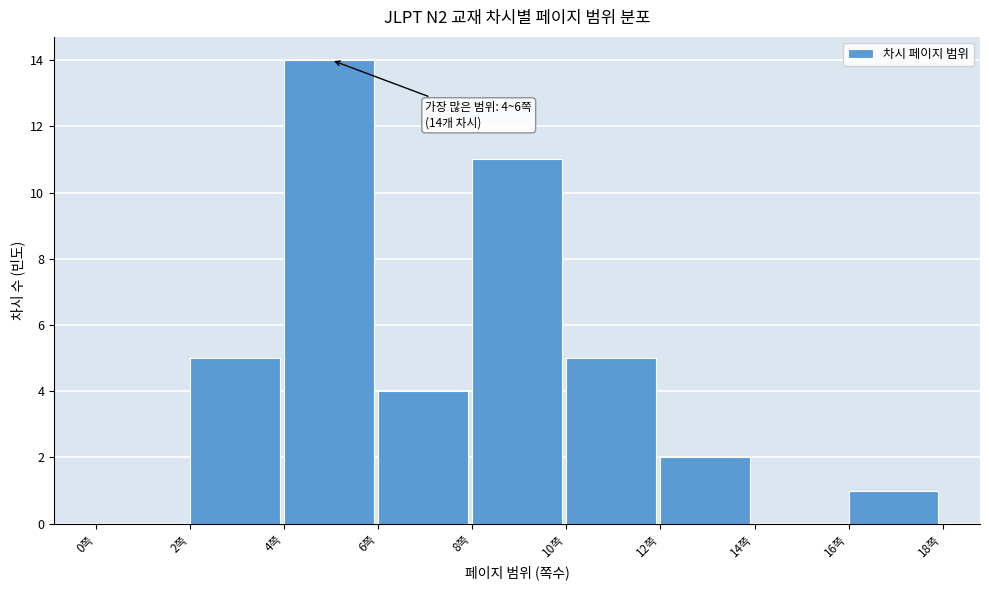

Which range on the x-axis has the tallest bar?

4 to 6